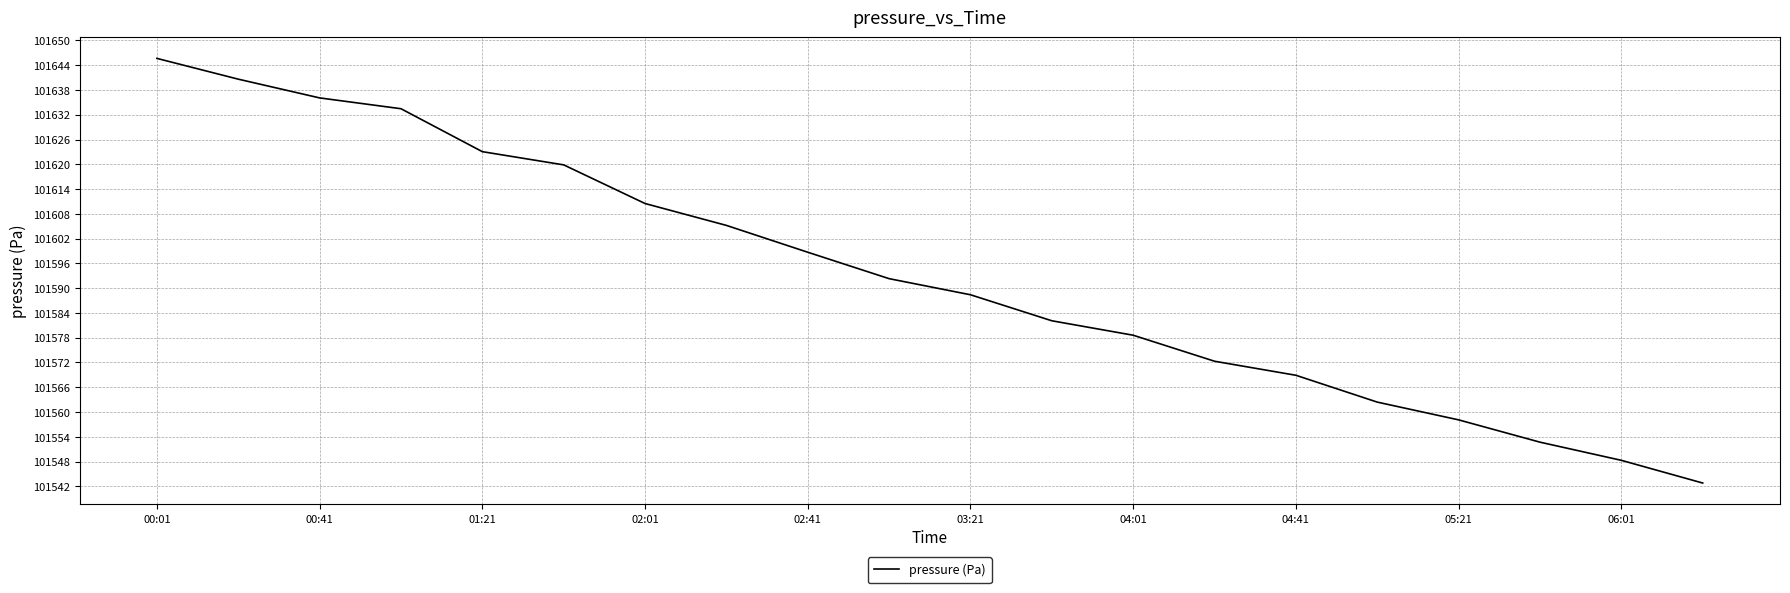

What is the minimum value shown in the chart?

101542.8